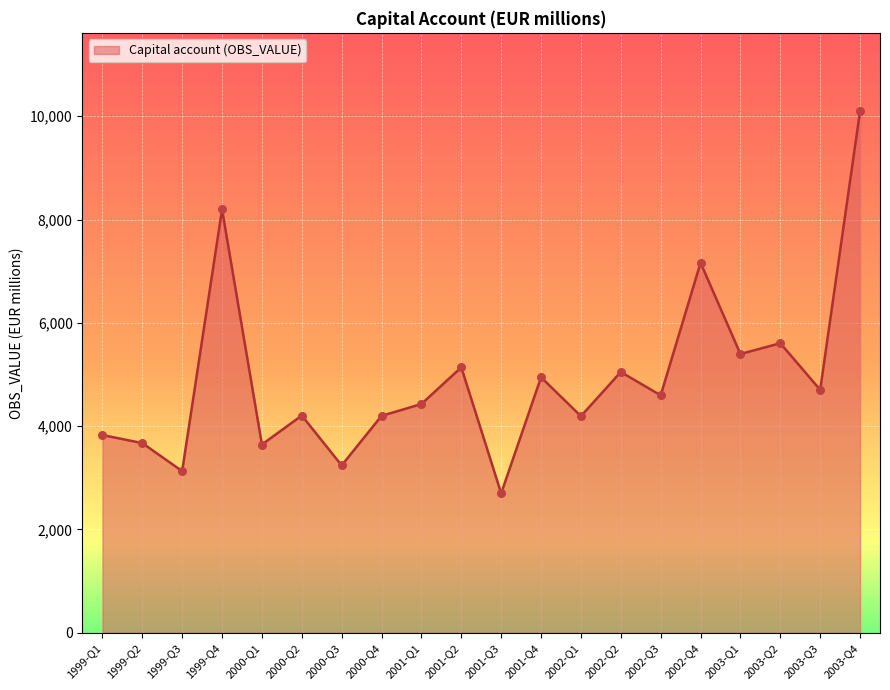

Between 2001-Q3 and 2003-Q4, which is larger?

2003-Q4